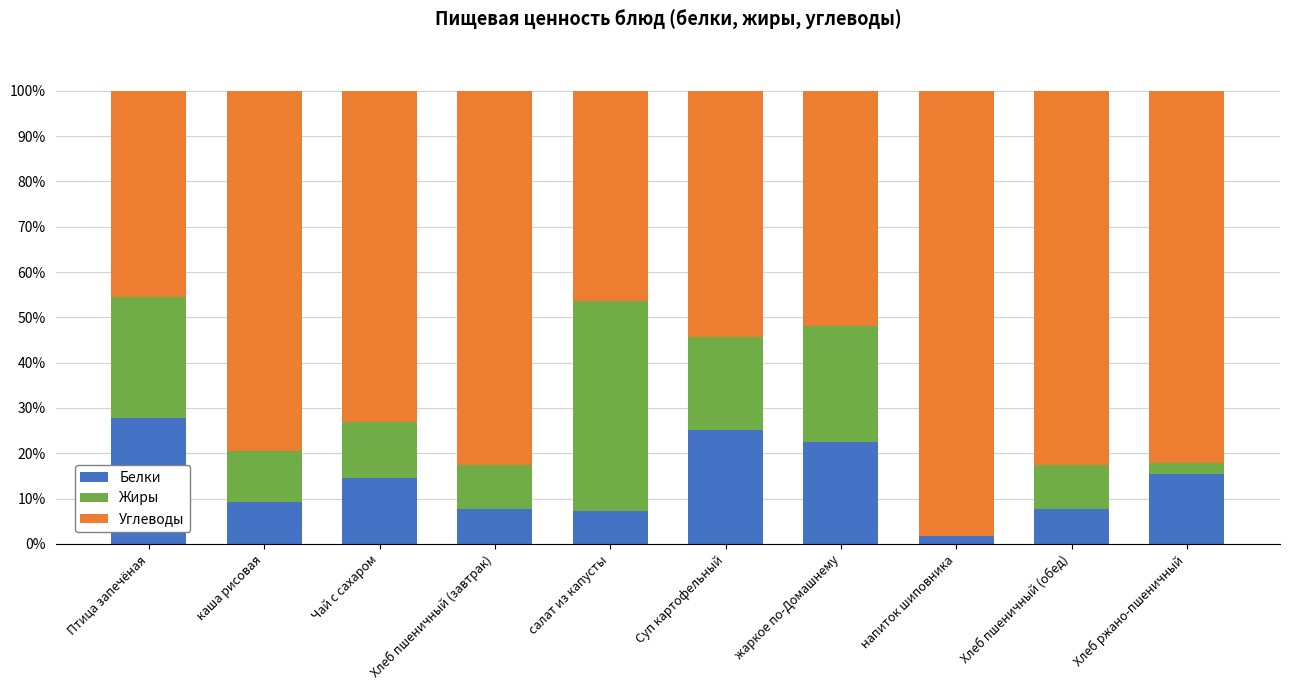

Is it true that Белки equals 14.6 at Чай с сахаром?

True